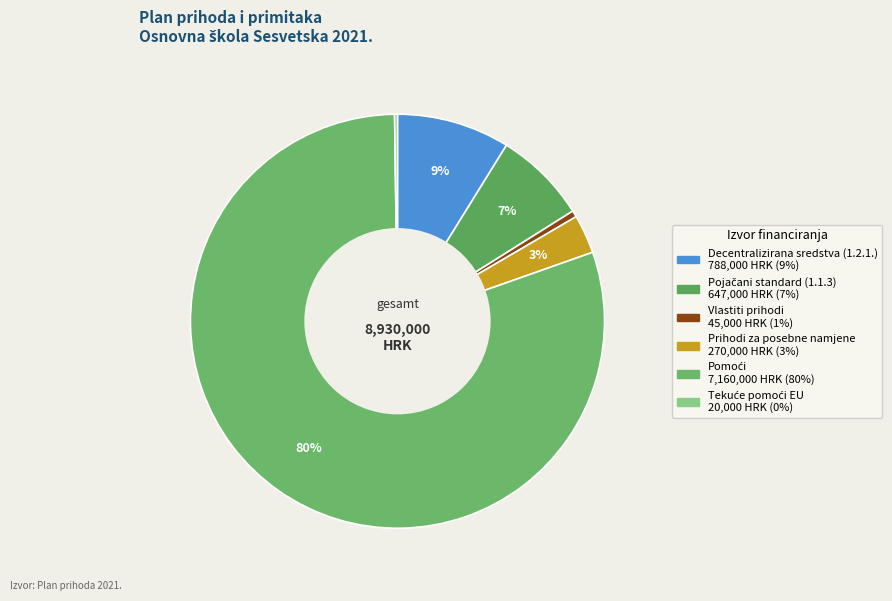

To the nearest percent, what is the difference between the largest and smallest slice percentages?

80%